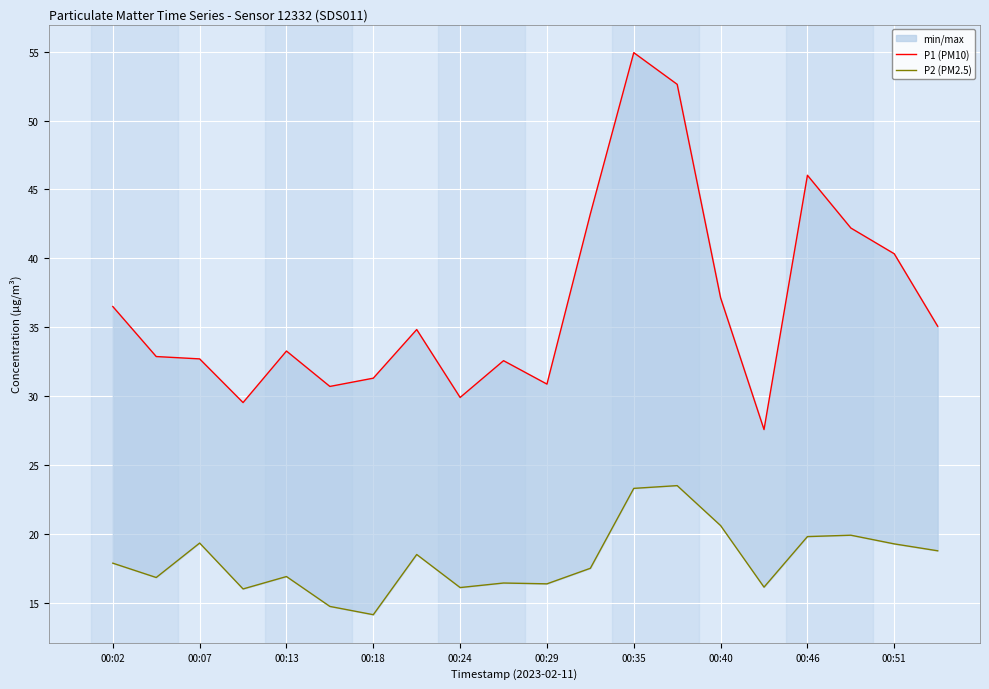

What is the difference between the highest and lowest values at 00:02?

18.6